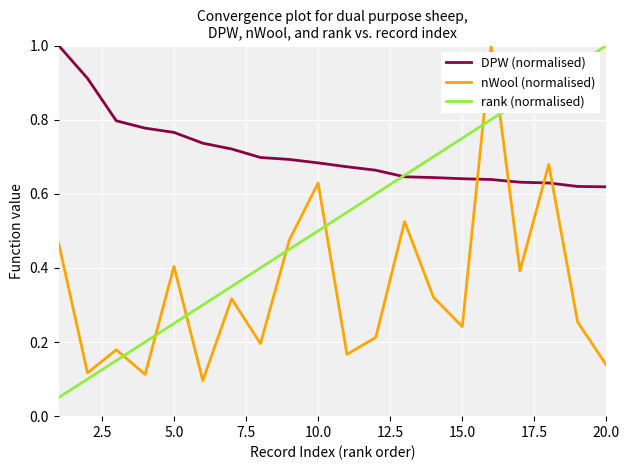

List the series in order of their overall mean, highest first.

DPW (normalised), rank (normalised), nWool (normalised)